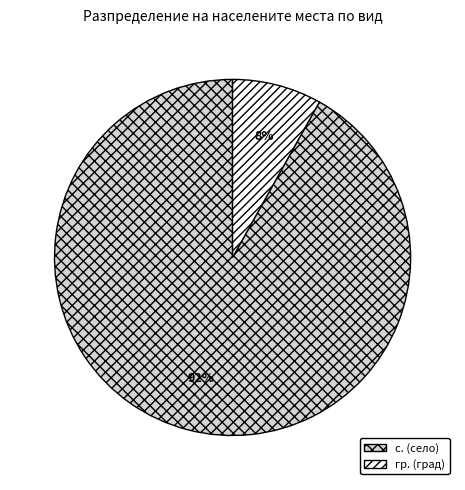

Is there any slice that represents more than half of the pie?

Yes